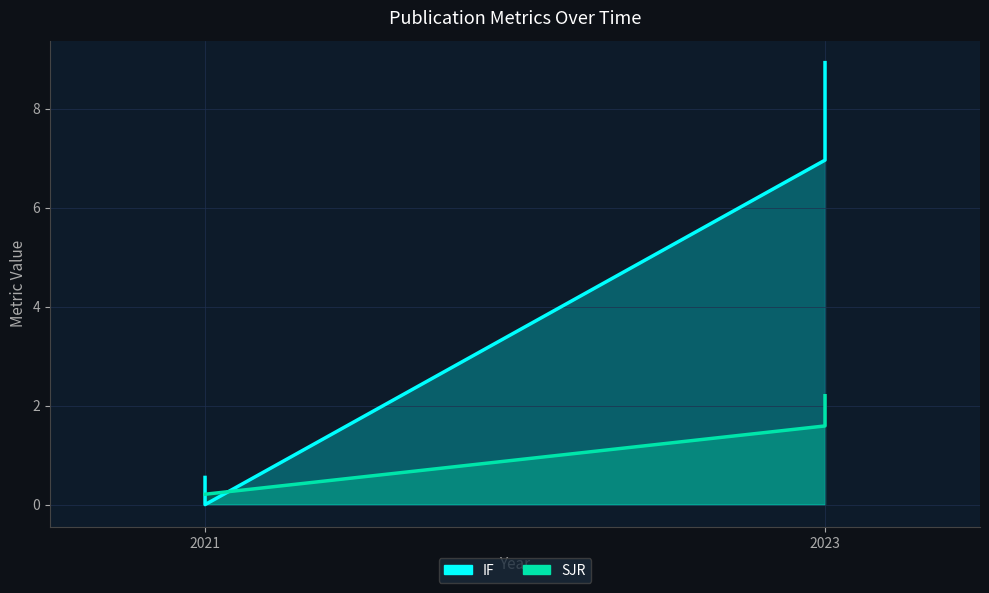

What is the lowest value of the SJR series?

0.2